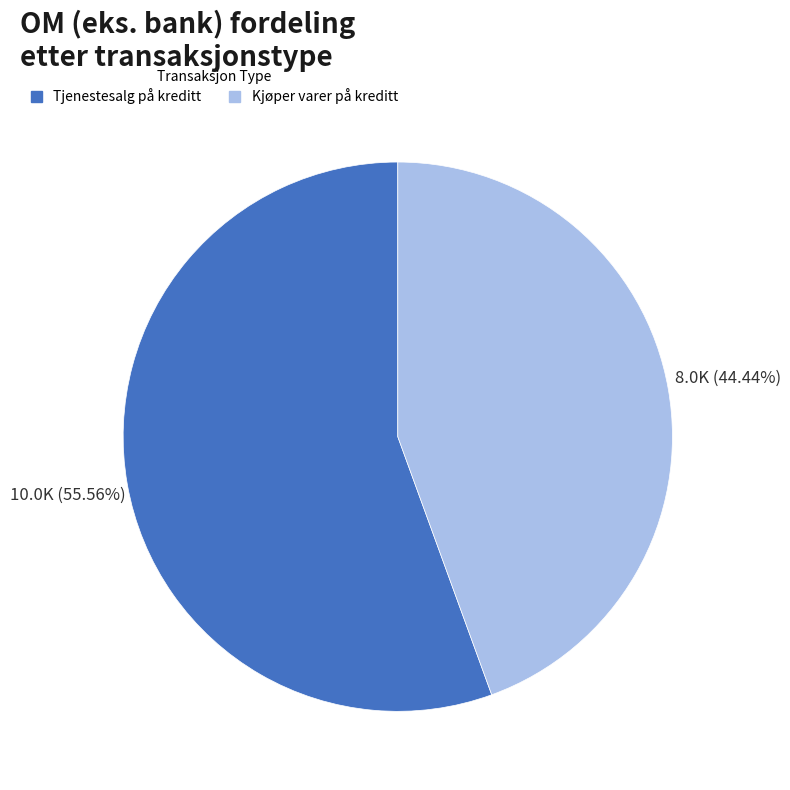

To the nearest percent, what is the difference between the Kjøper varer på kreditt and Tjenestesalg på kreditt slice percentages?

11%